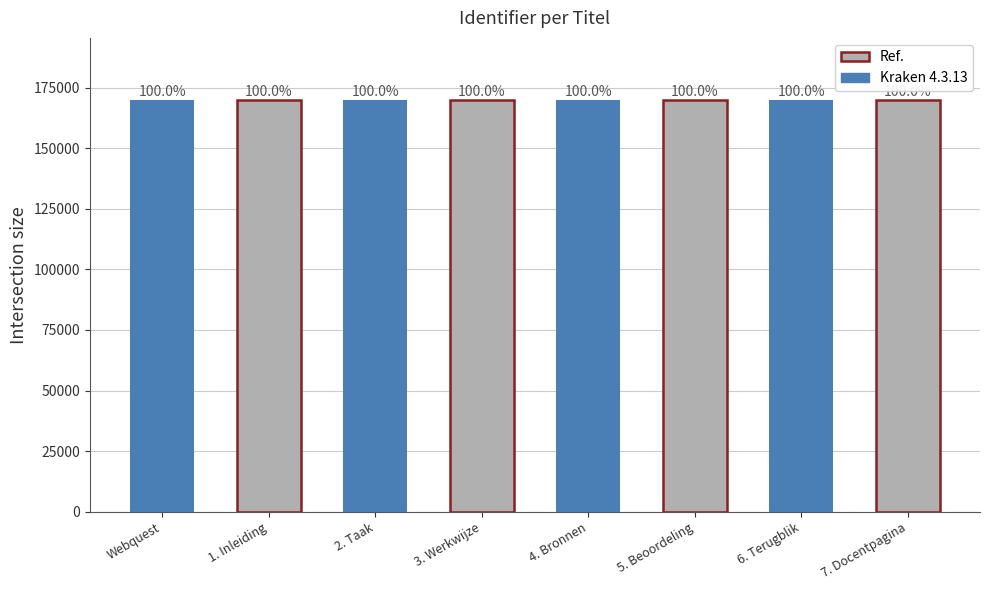

Reading left to right, what are all the values shown in this chart?

169981	169983	169984	169985	169986	169987	169988	169989